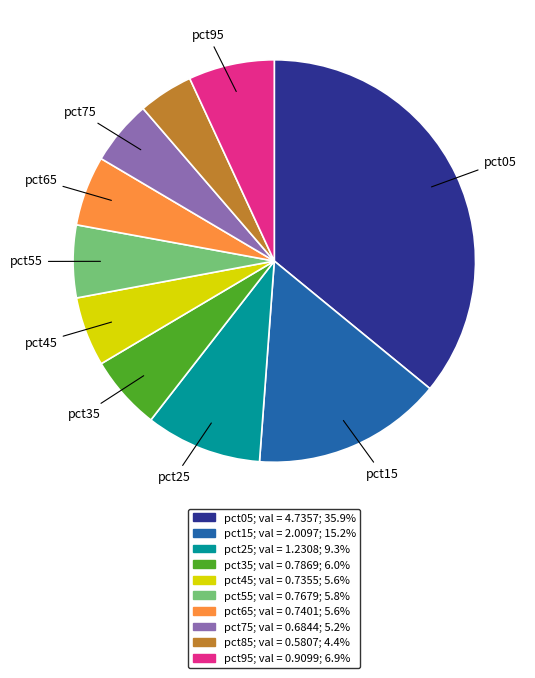

Does any single category account for the majority?

No